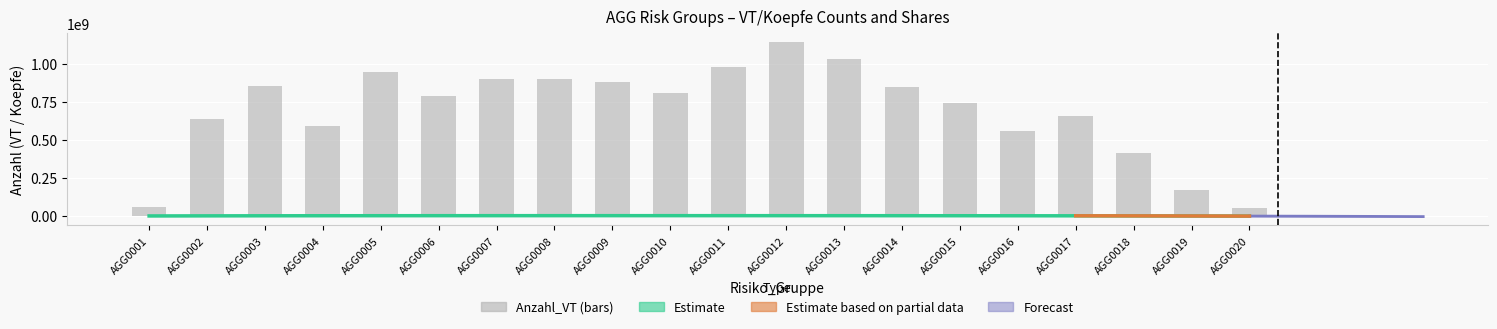

How many values in the Anzahl_VT series exceed 805743880?

9